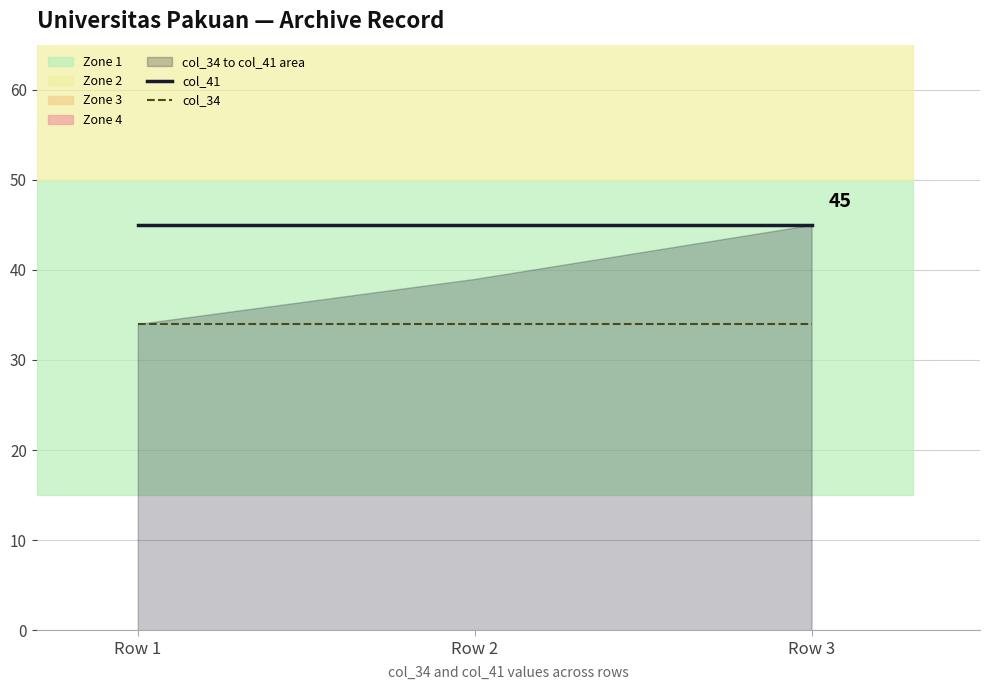

What is the highest value of the col_34 series?

34